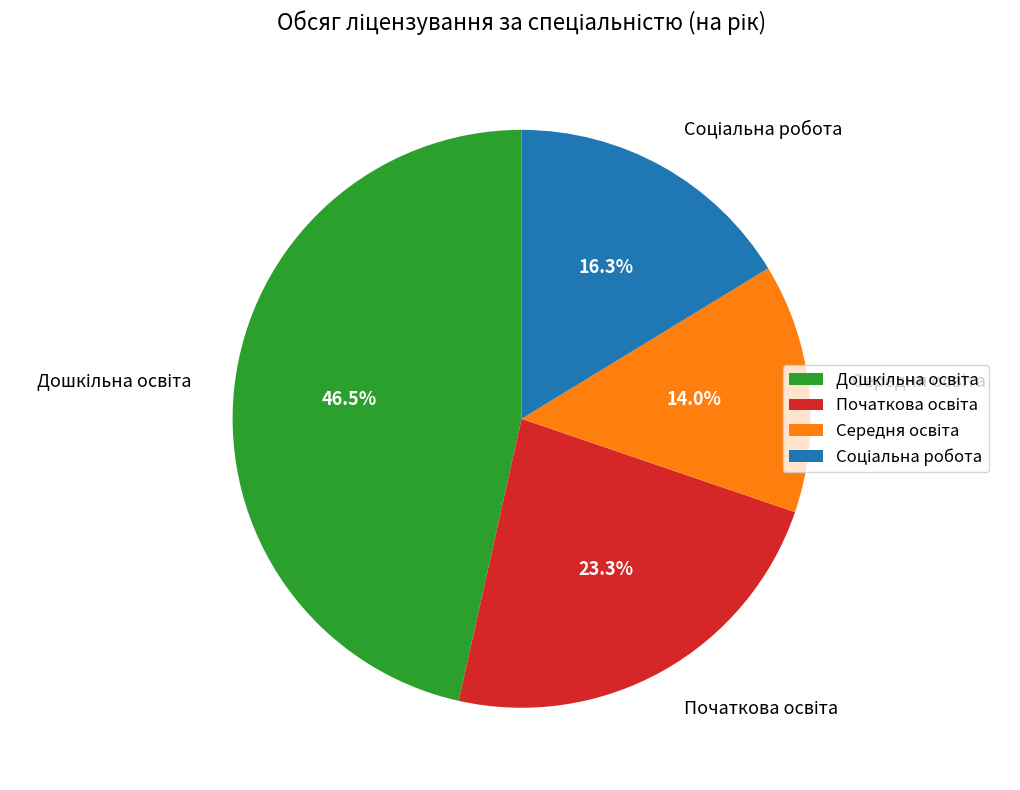

Does any single category account for the majority?

No